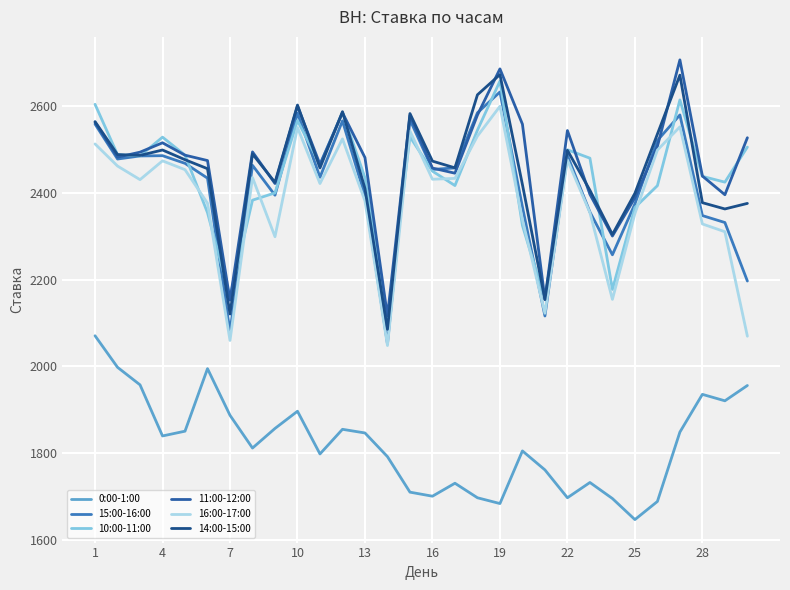

How many lines are shown in the chart?

6